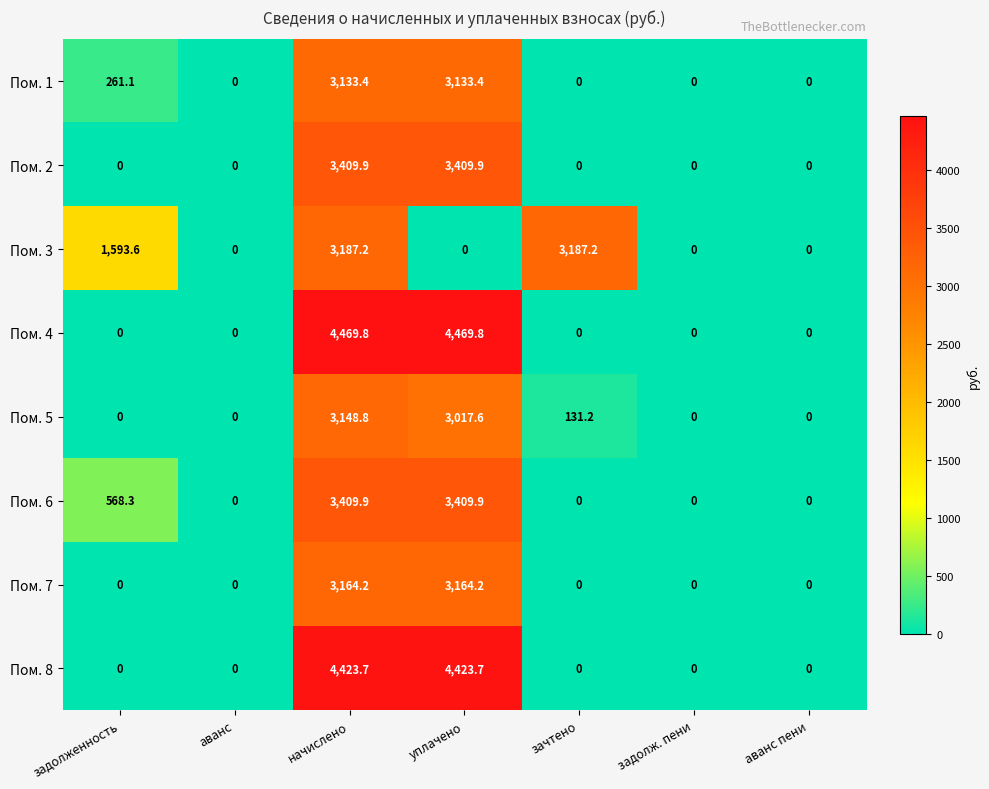

Which category has the highest value in the Пом. 5 series?

начислено